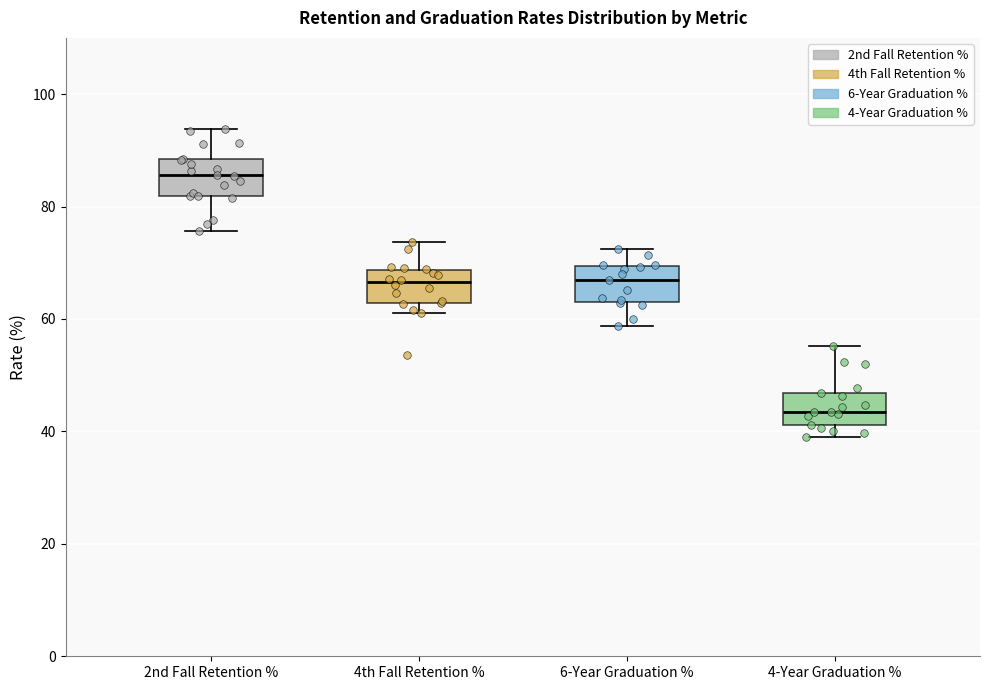

Reading left to right, read every box against the y-axis: the position of its median line, the range the box covers, and the ends of its whiskers. The values are not printed on the chart, so give them approximately, as read against the axis.

2nd Fall Retention %: median 86, box 82 to 88, whiskers 76 to 94
4th Fall Retention %: median 66, box 62 to 68, whiskers 62 (just below the box's lower edge) to 74
6-Year Graduation %: median 66, box 64 to 70, whiskers 58 to 72
4-Year Graduation %: median 44, box 42 to 46, whiskers 38 to 56